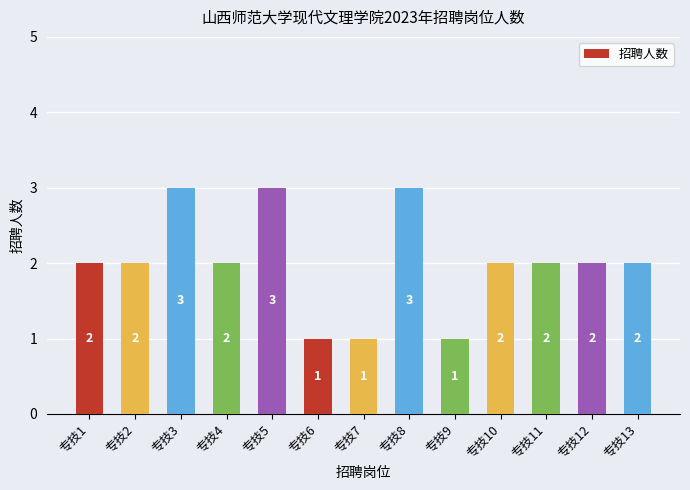

How many categories are shown in the chart?

13